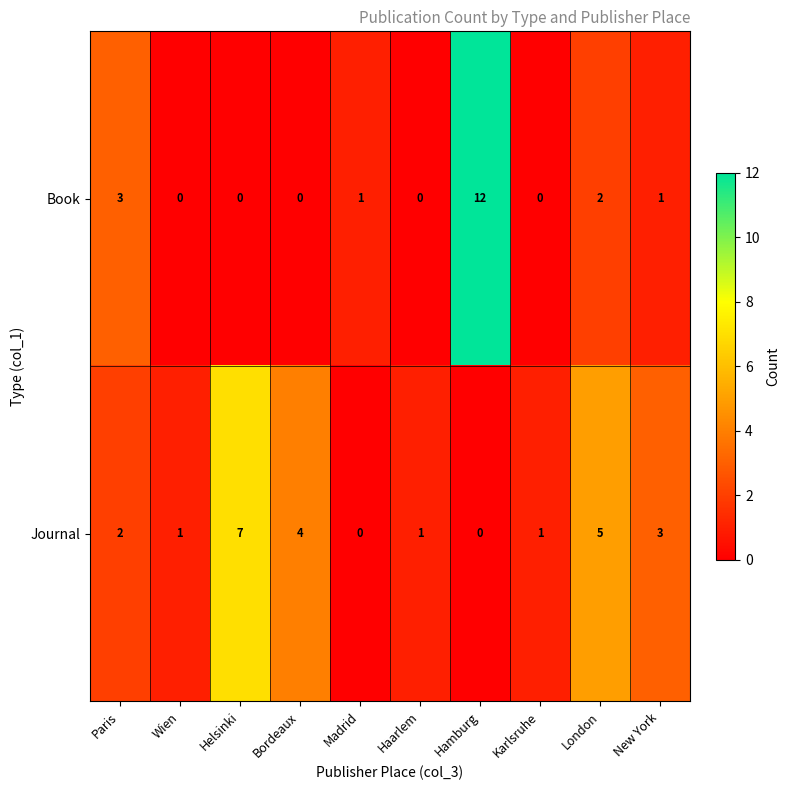

What is the total value across all series at Paris?

5